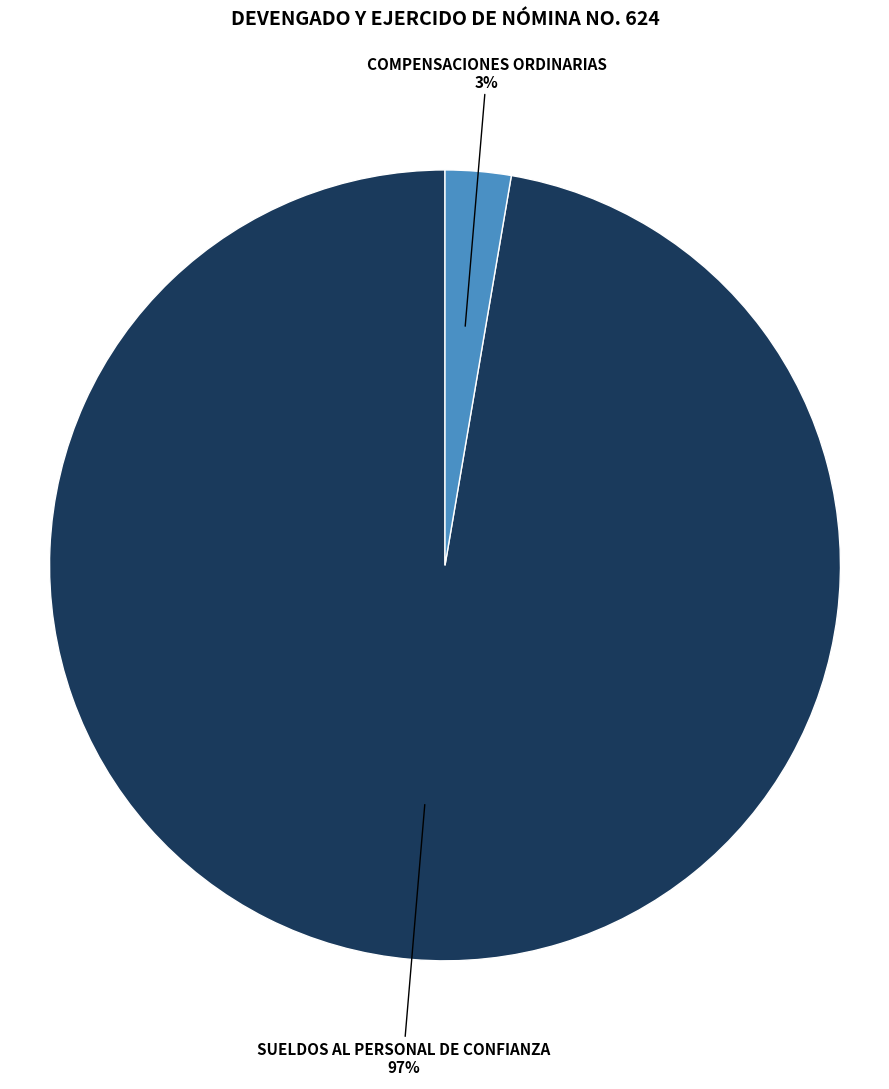

What is the smallest slice in the pie chart?

COMPENSACIONES ORDINARIAS